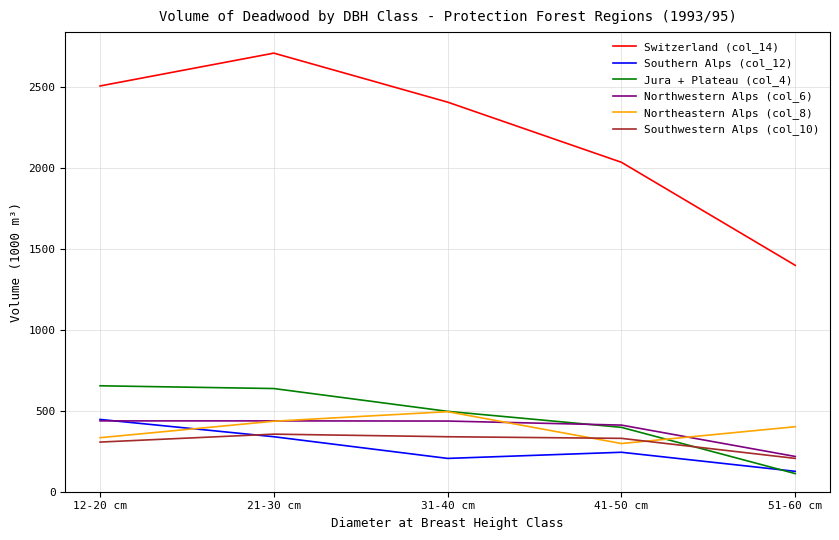

The value of Northeastern Alps (col_8) at 51-60 cm is 88. True or false?

False